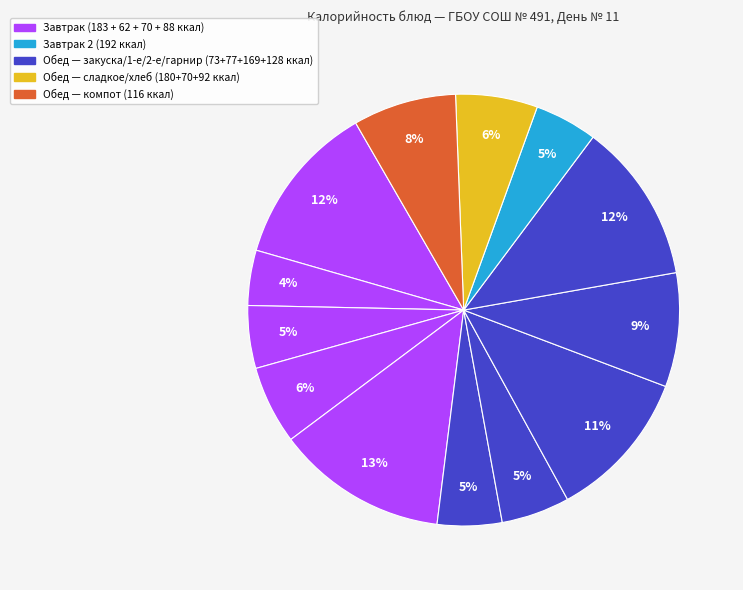

To the nearest percent, what is the average slice percentage?

8%